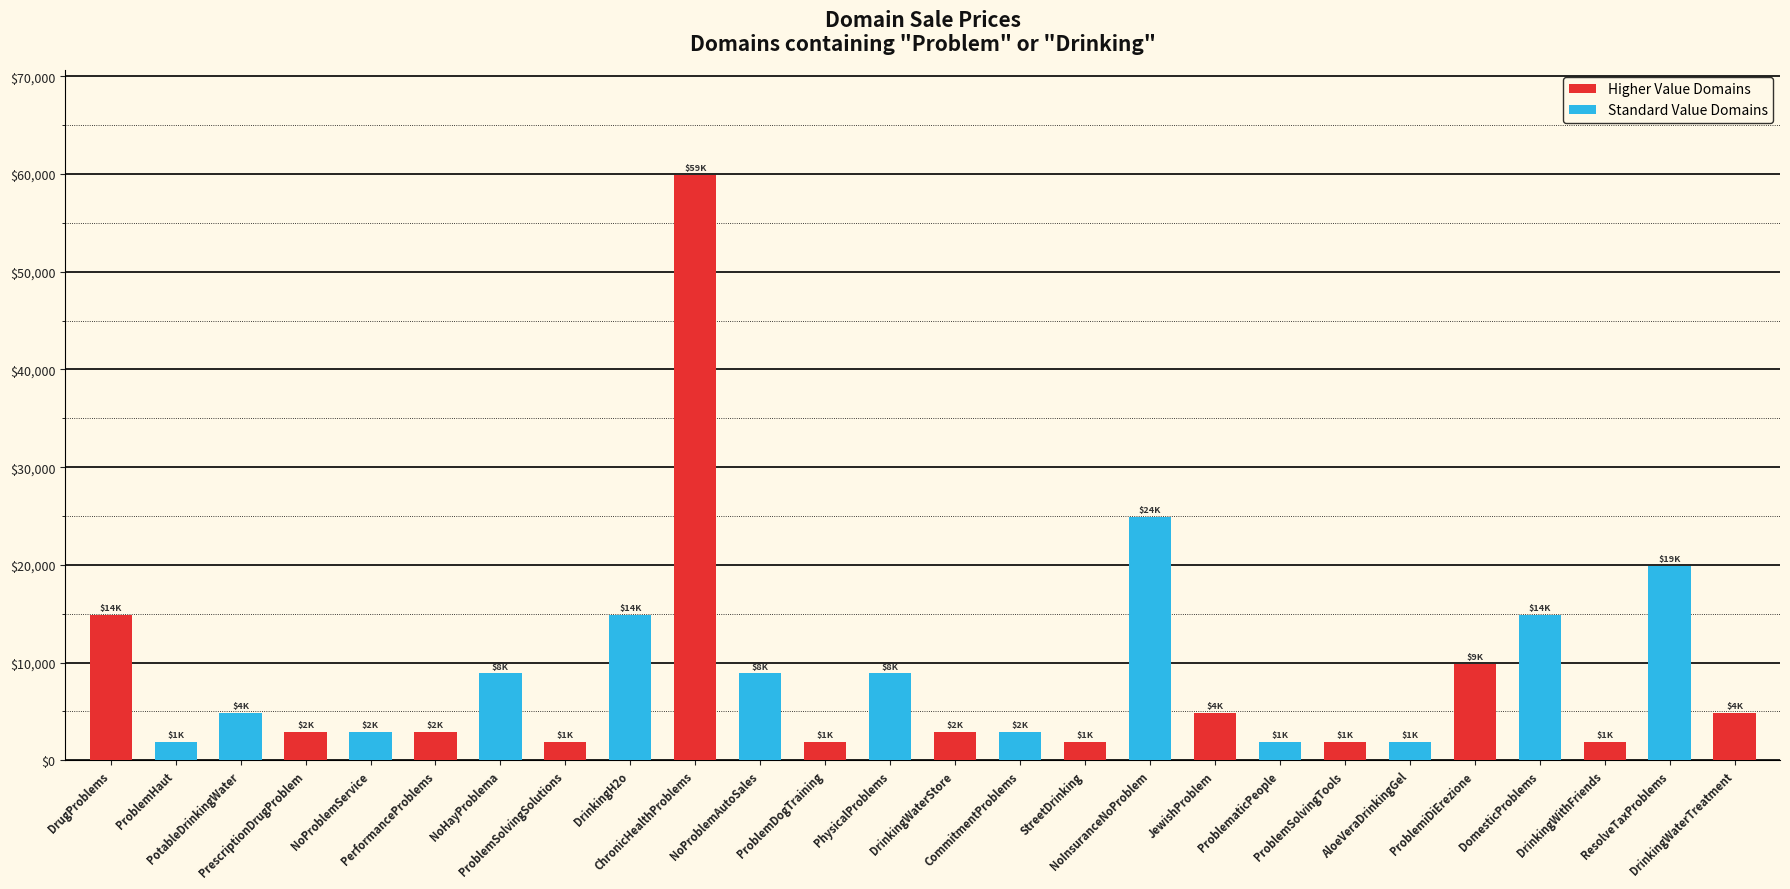

Which category has the highest value across all series?

ChronicHealthProblems